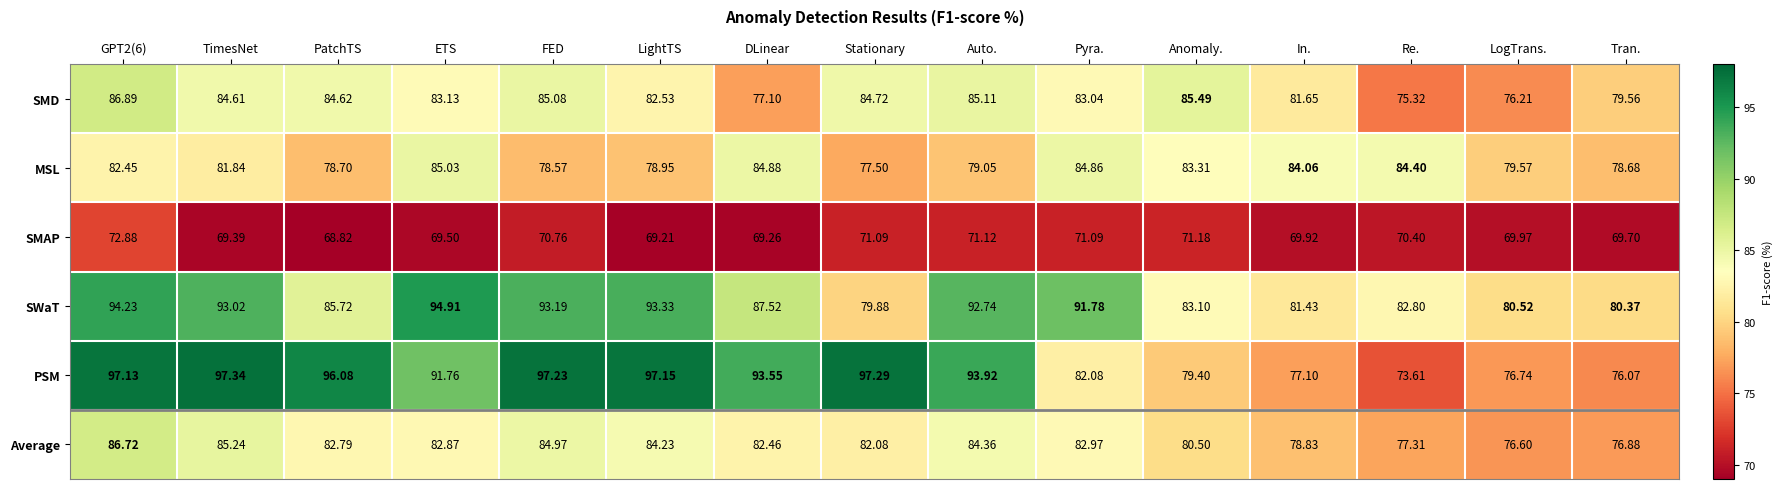

What is the minimum value shown in the chart?

68.8